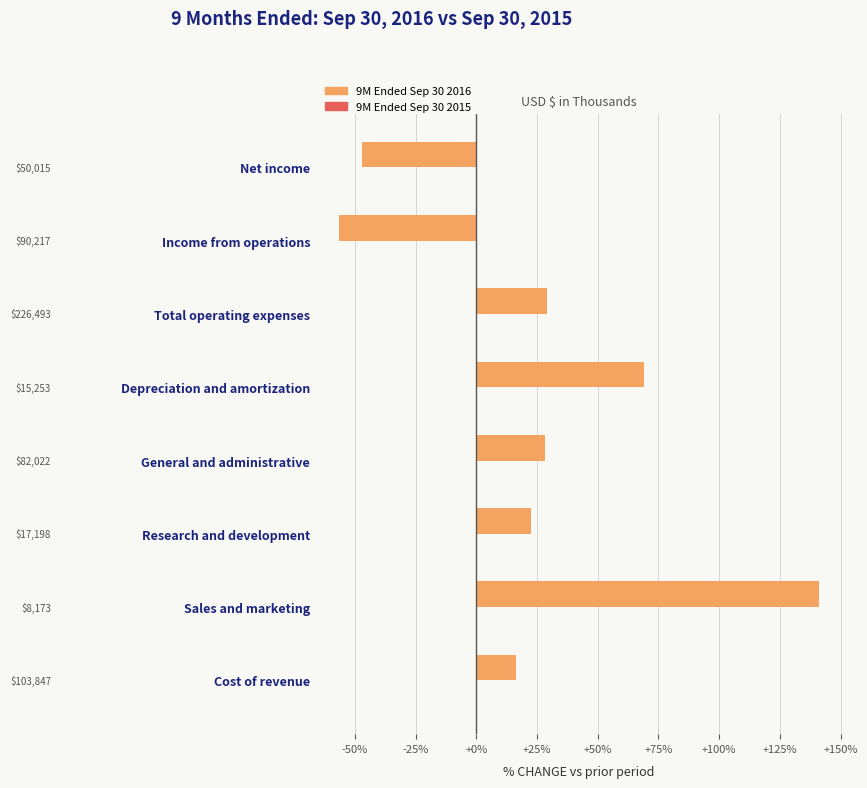

What is the difference between the values at Depreciation and amortization and Sales and marketing?

72.1